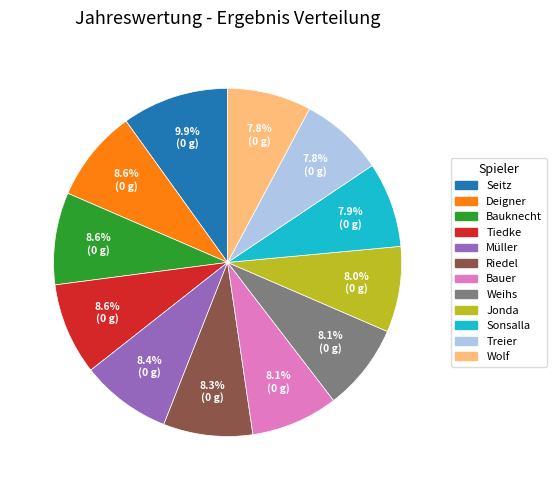

What is the ratio of the value at Deigner to the value at Wolf?

1.1